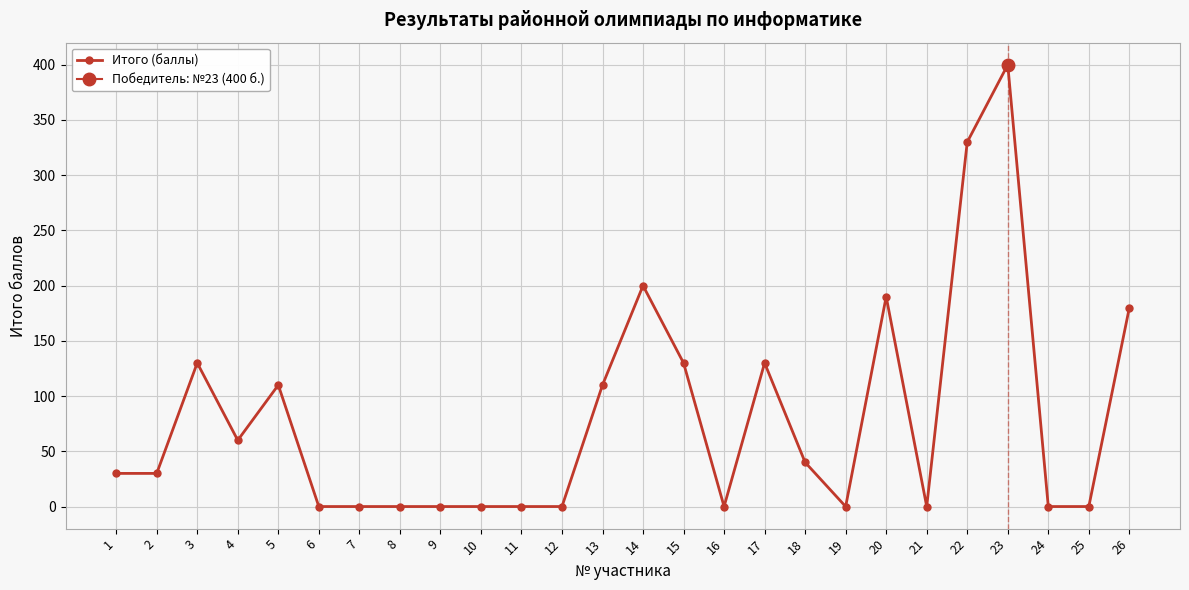

How many data points are less than 30?

12